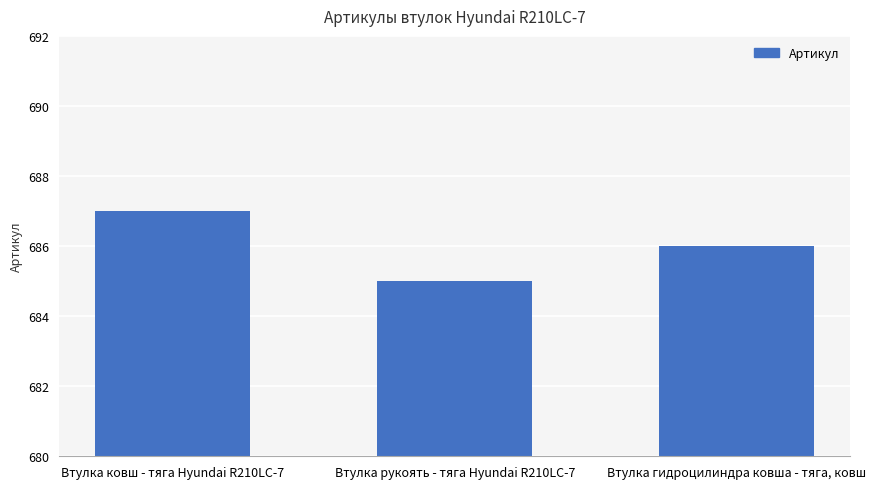

Which category has the lowest value across all series?

Втулка рукоять - тяга Hyundai R210LC-7